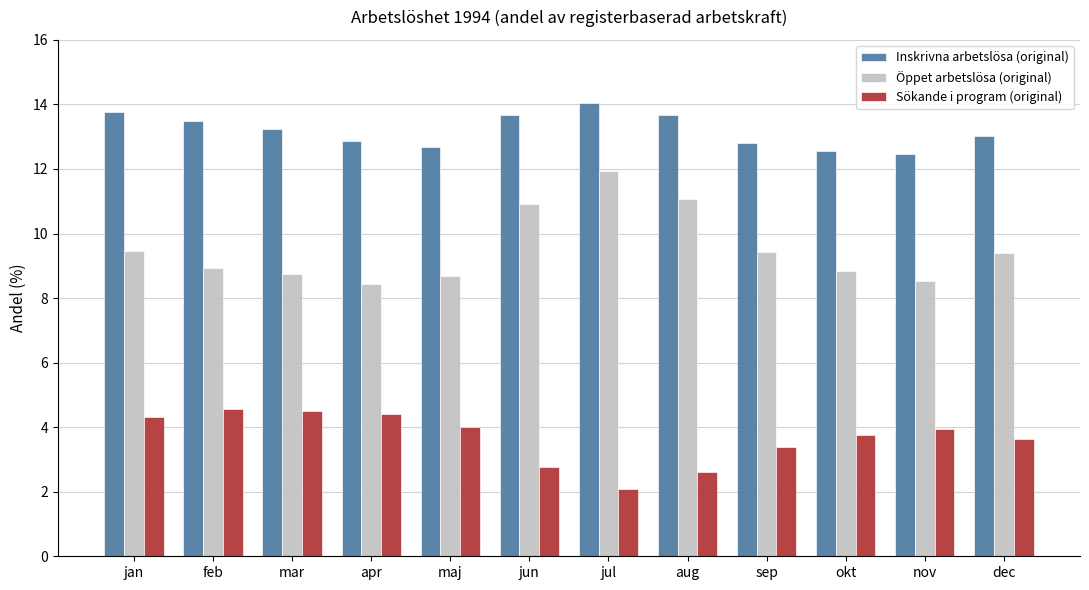

Which series has the largest total across all categories?

Inskrivna arbetslösa (original)